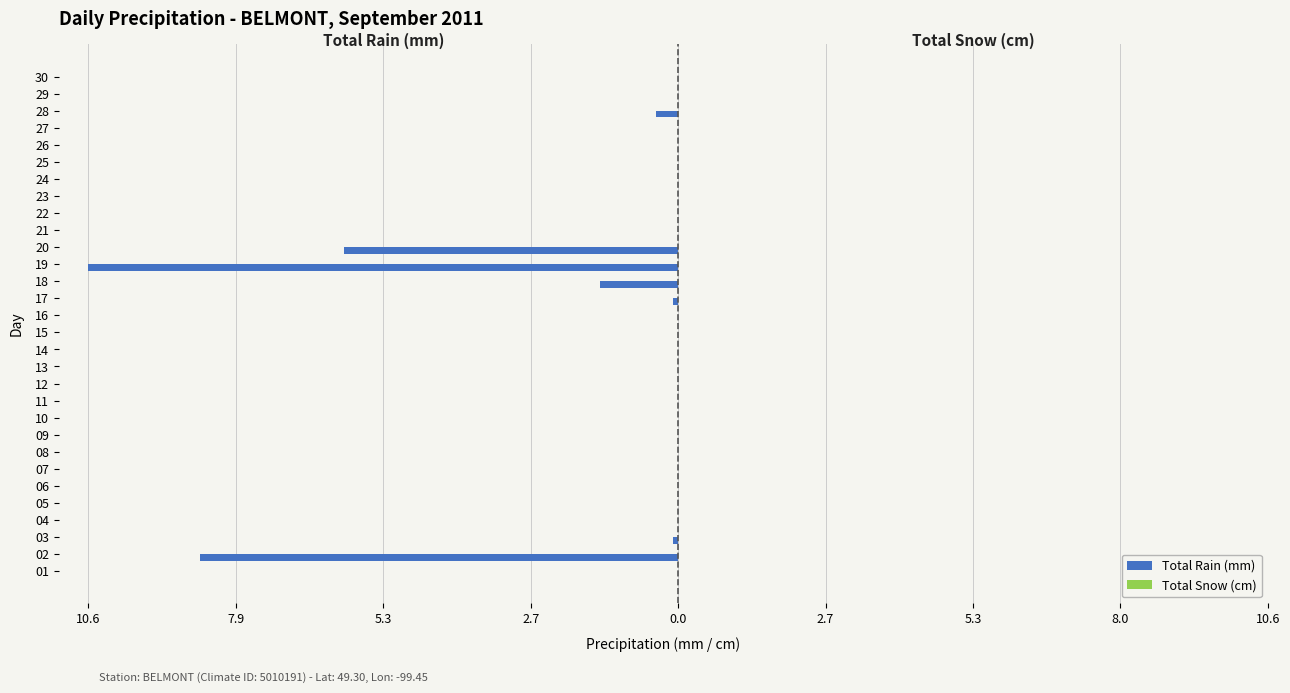

What is the minimum value shown in the chart?

-10.6